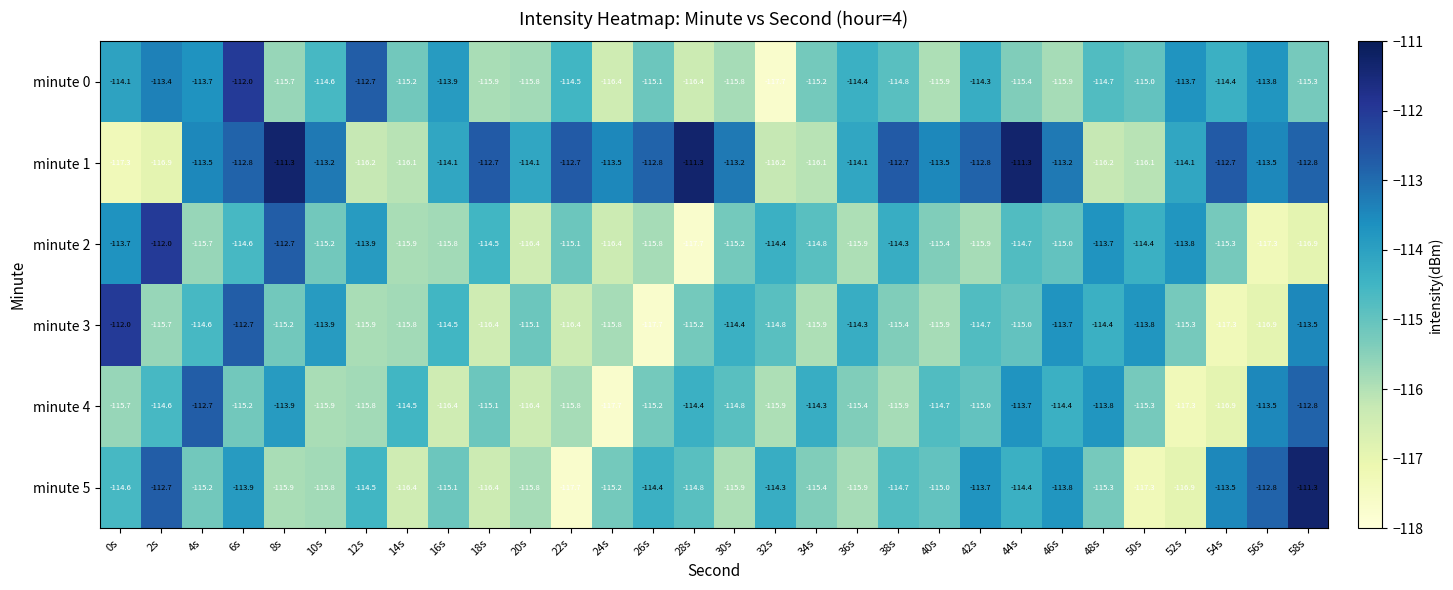

Is it true that minute 3 equals -182.9 at 56s?

False